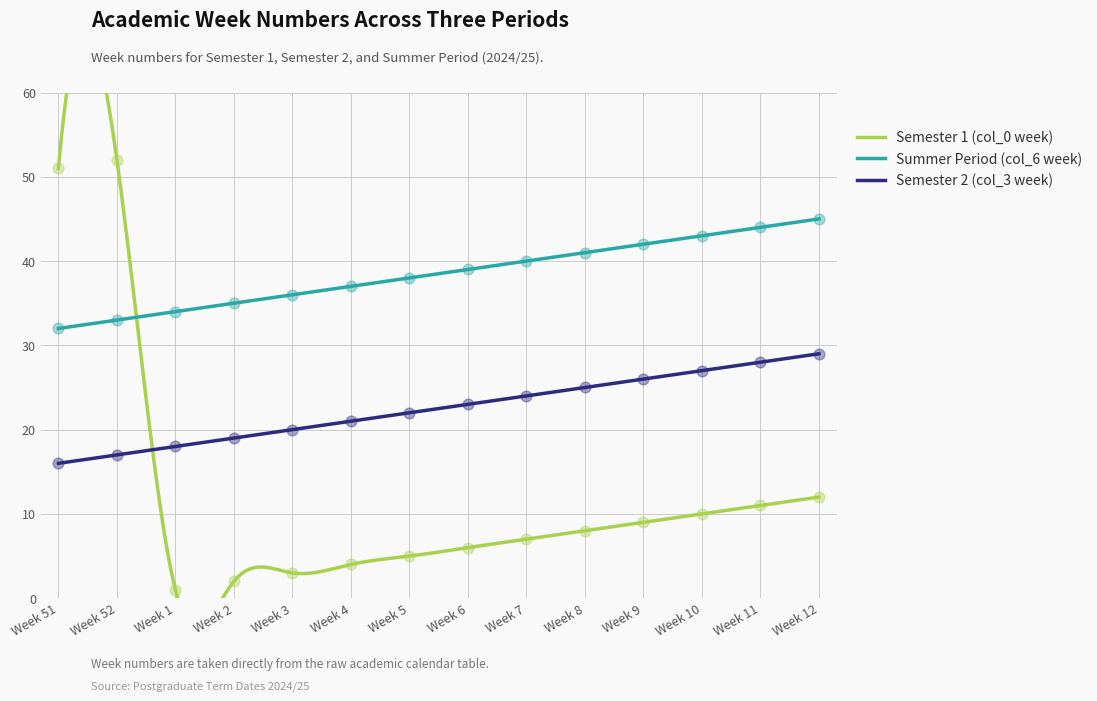

At which category is the sum across all series the highest?

Week 52